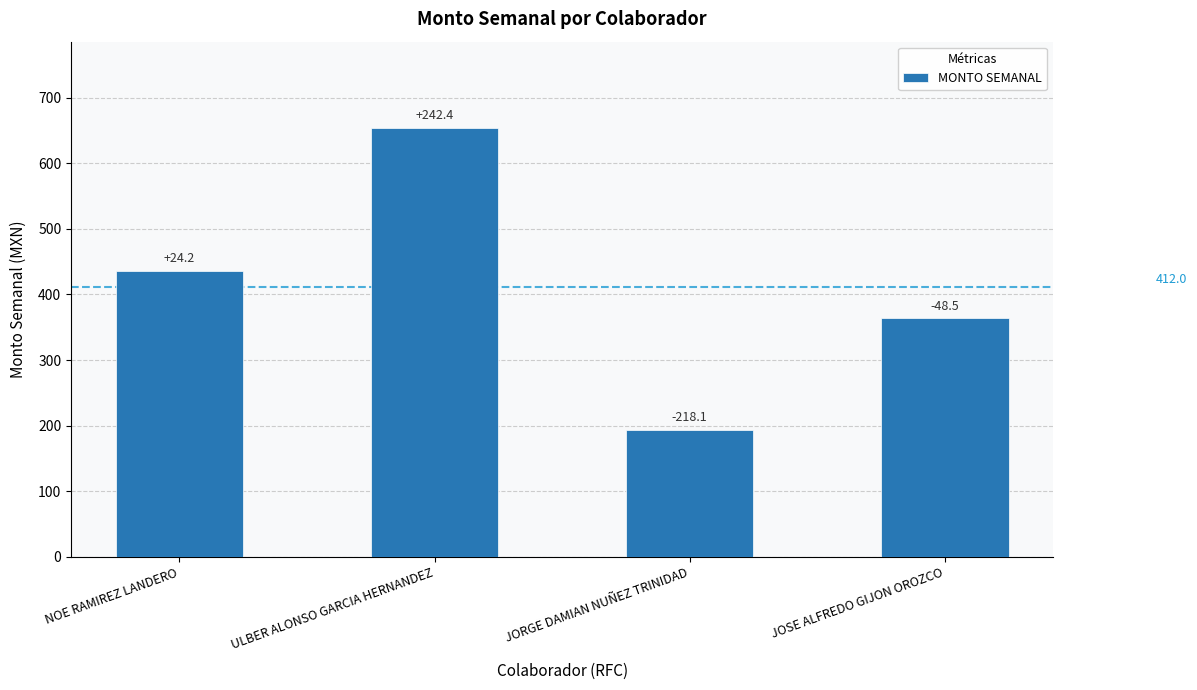

What is the label of the 2nd bar from the right?

JORGE DAMIAN NUÑEZ TRINIDAD